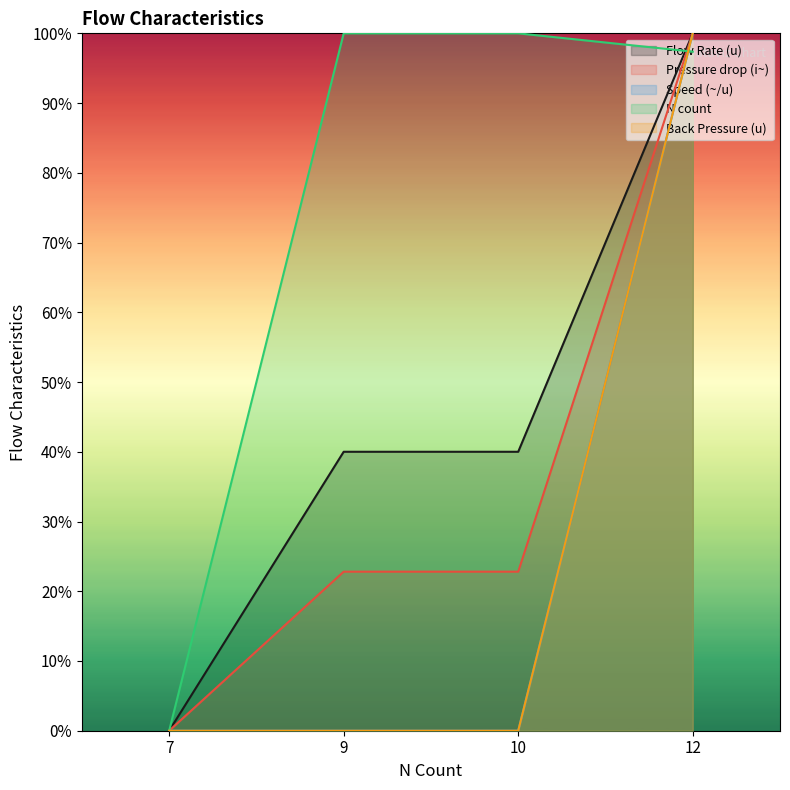

What is the difference between the maximum and second lowest values in the Pressure drop (i~) series?

0.8